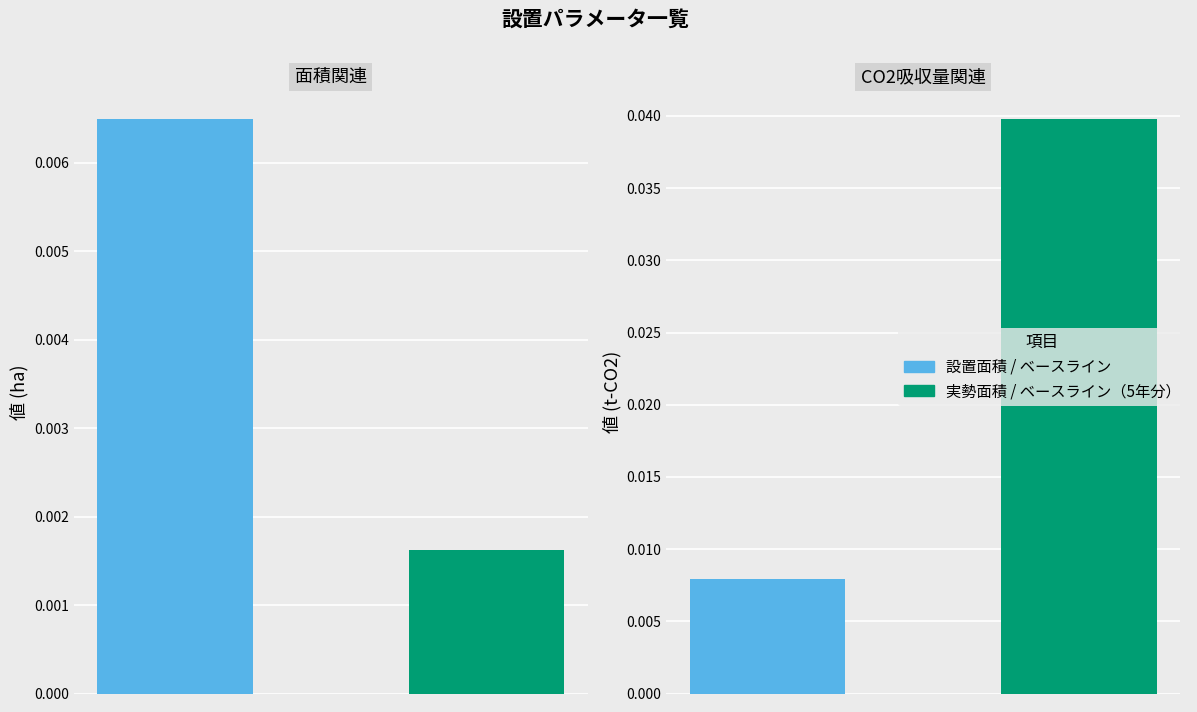

Is it true that the value at 0 is 0.0?

False